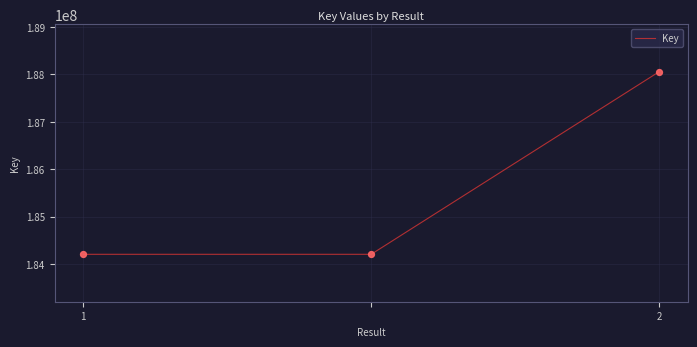

What is the sum of all values?

556464606